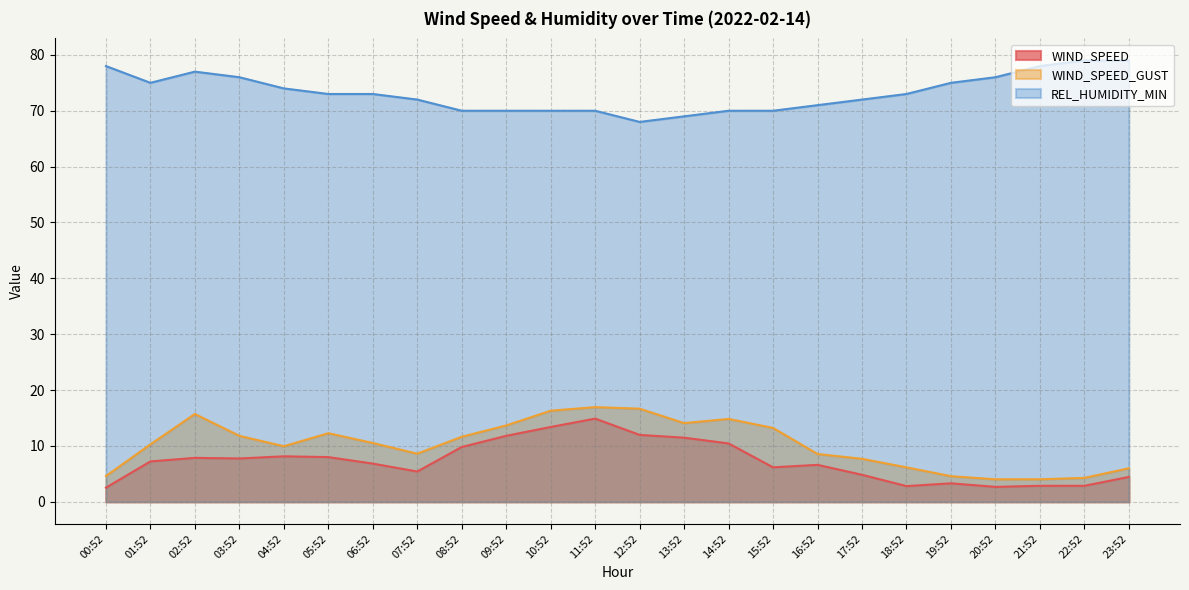

What is the average value of the REL_HUMIDITY_MIN series?

73.2